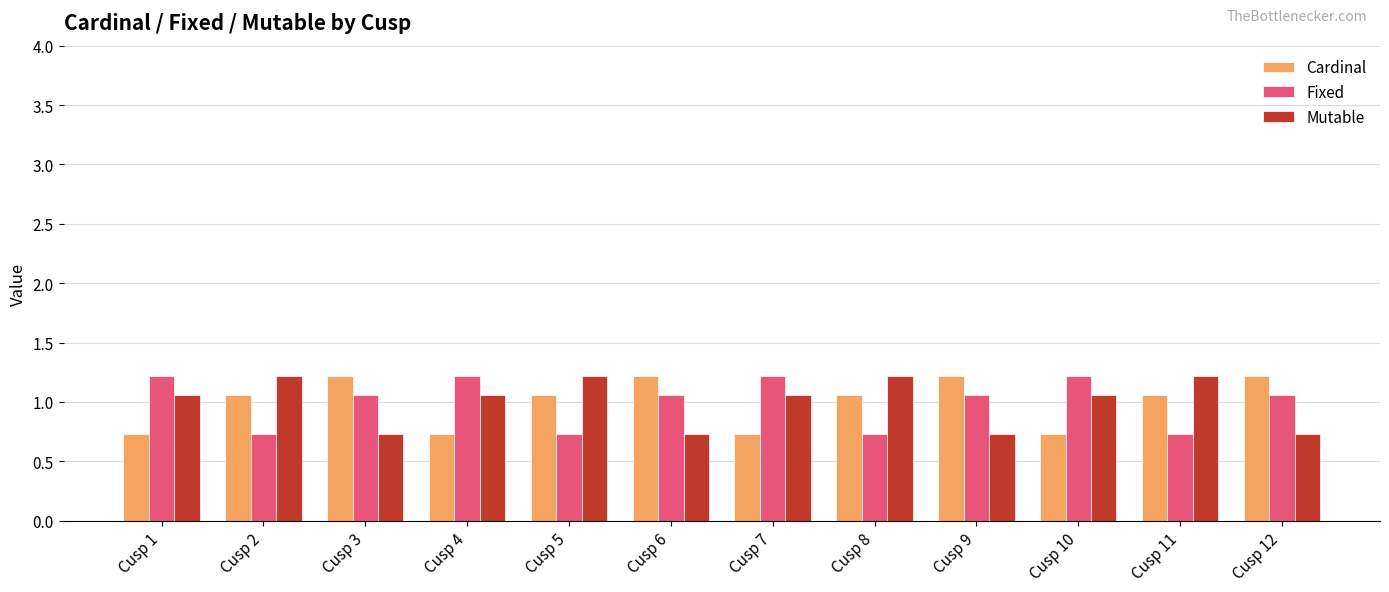

How many values in the Cardinal series are below 1?

4